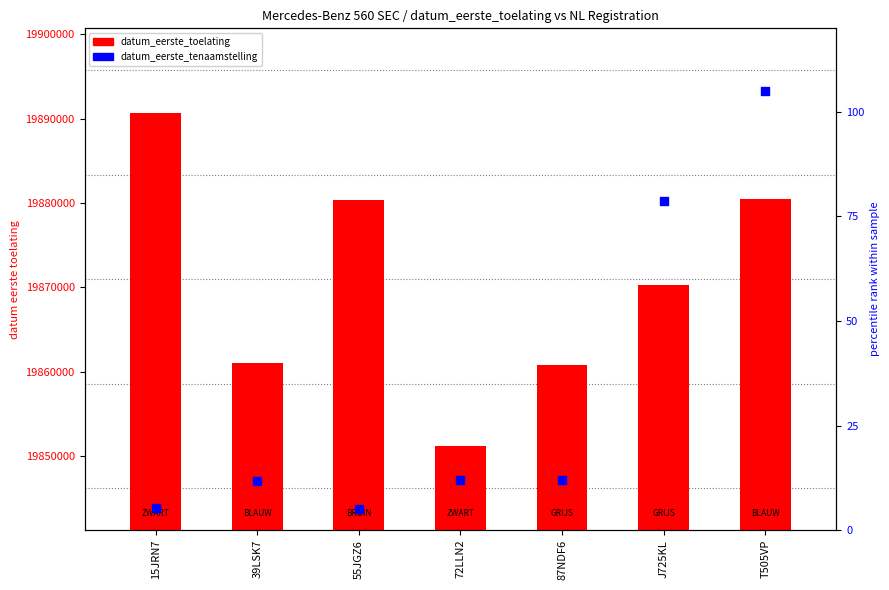

At which category is the sum across all series the highest?

15JRN7